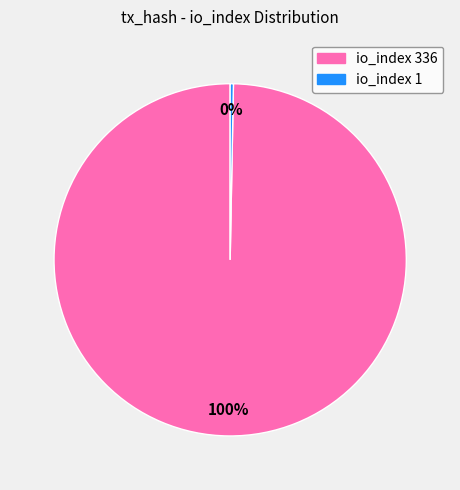

Is the sum of io_index 336 and io_index 1 greater than half?

Yes